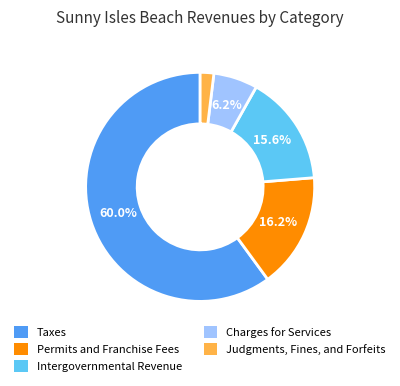

What percentage is the Permits and Franchise Fees slice, to the nearest percent?

16%